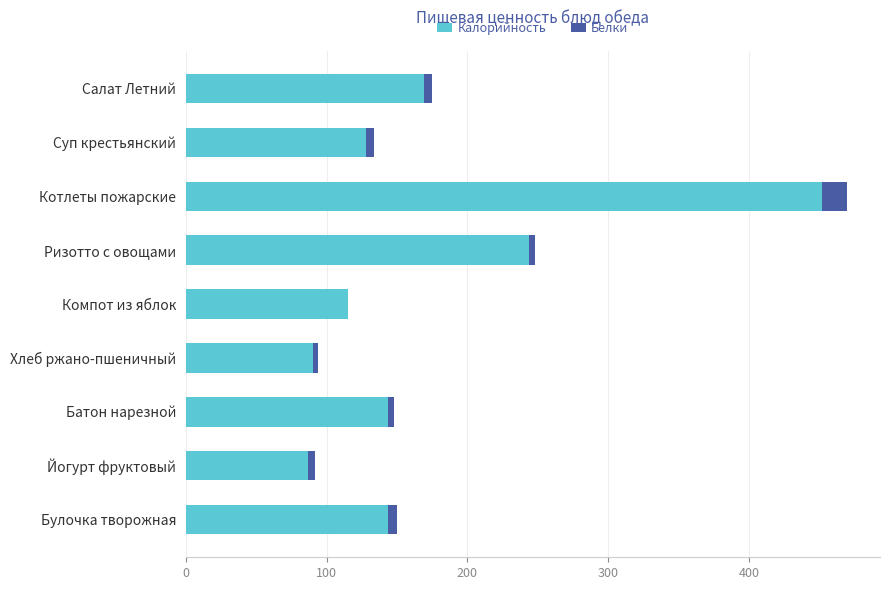

What are all the series names shown in the legend?

Калорийность, Белки